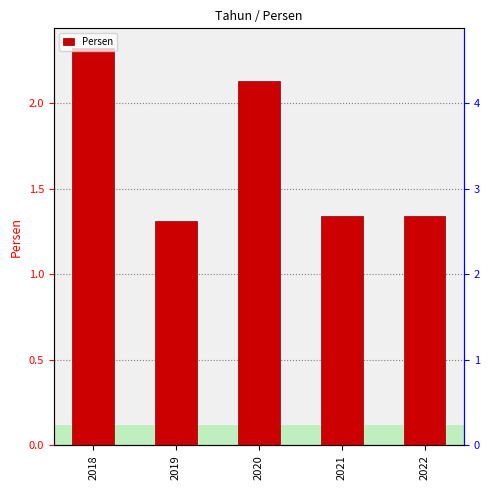

What is the value of the 2nd bar from the left?

1.3